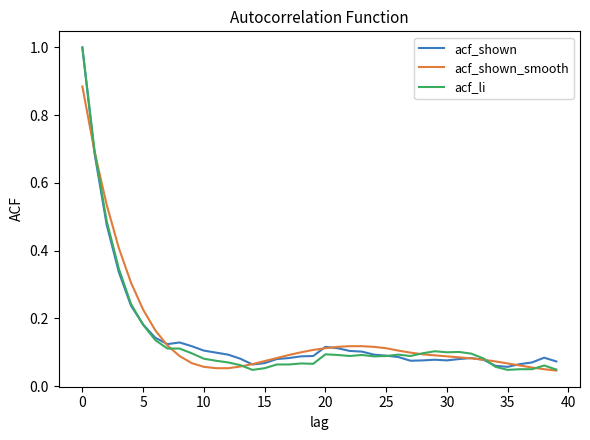

What are all the series names shown in the legend?

acf_shown, acf_shown_smooth, acf_li